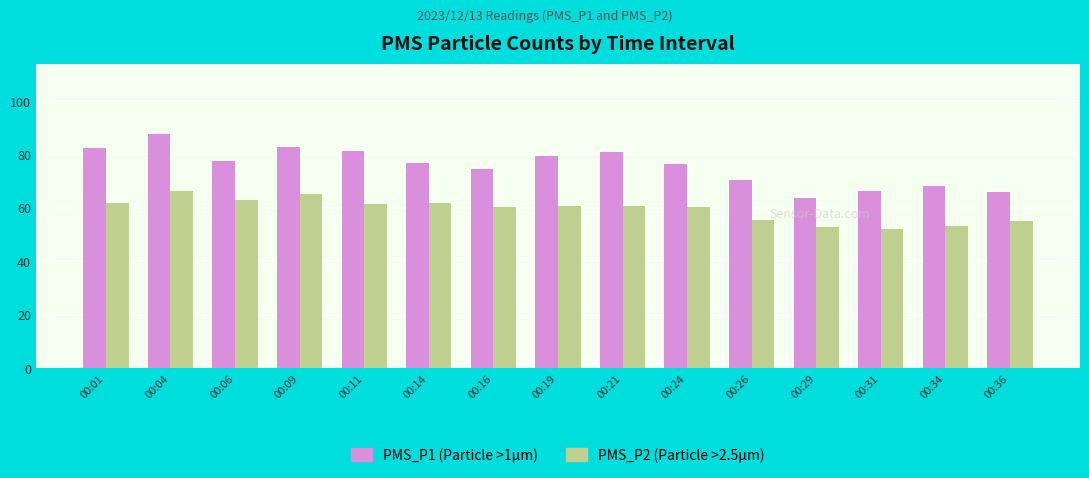

How many bars are there in total?

30